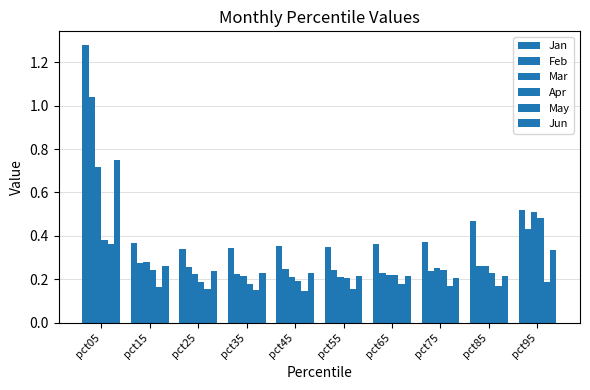

Are the bars horizontal?

No